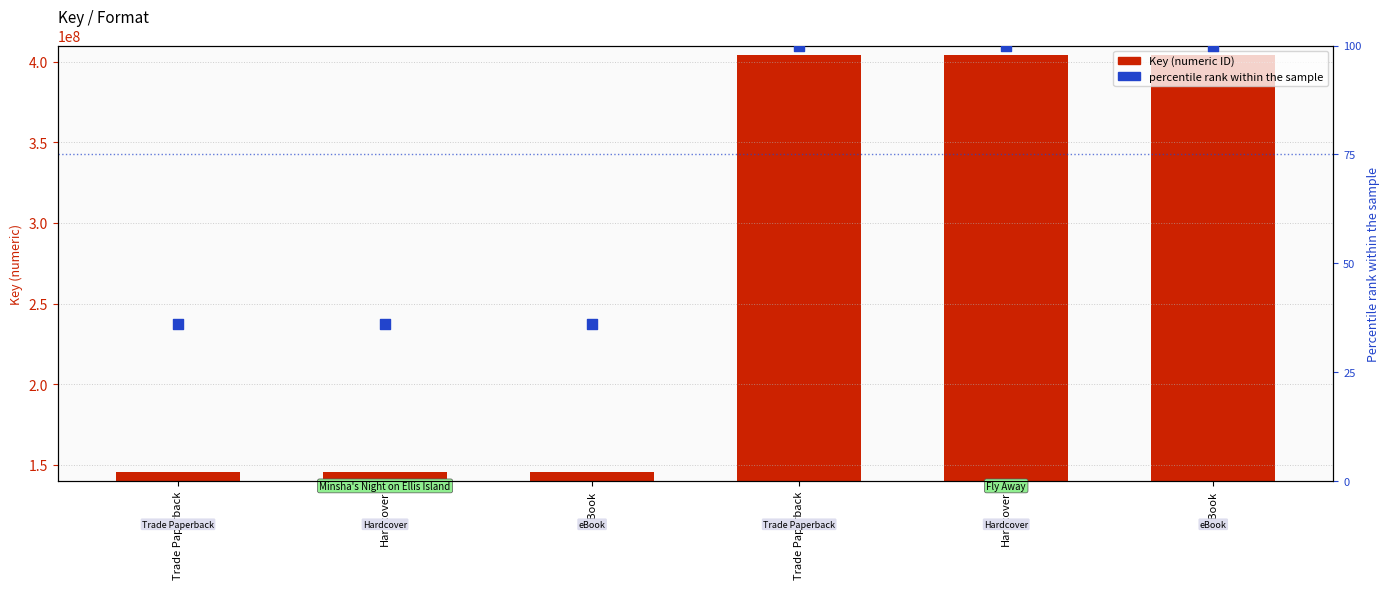

Which series has the largest total across all categories?

Key